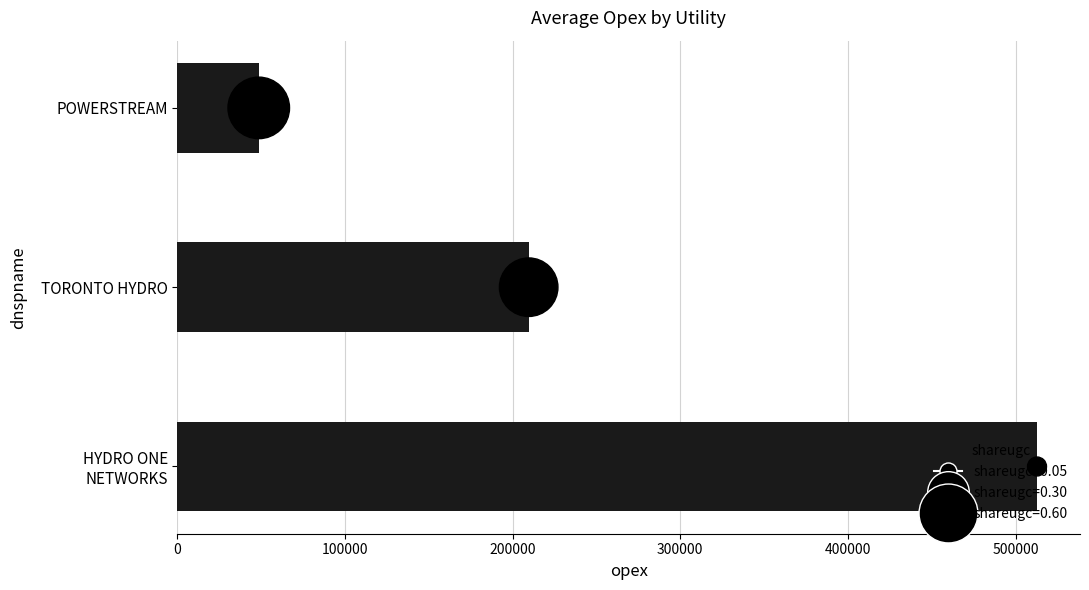

Which series reaches the minimum Y coordinate?

shareugc (size)